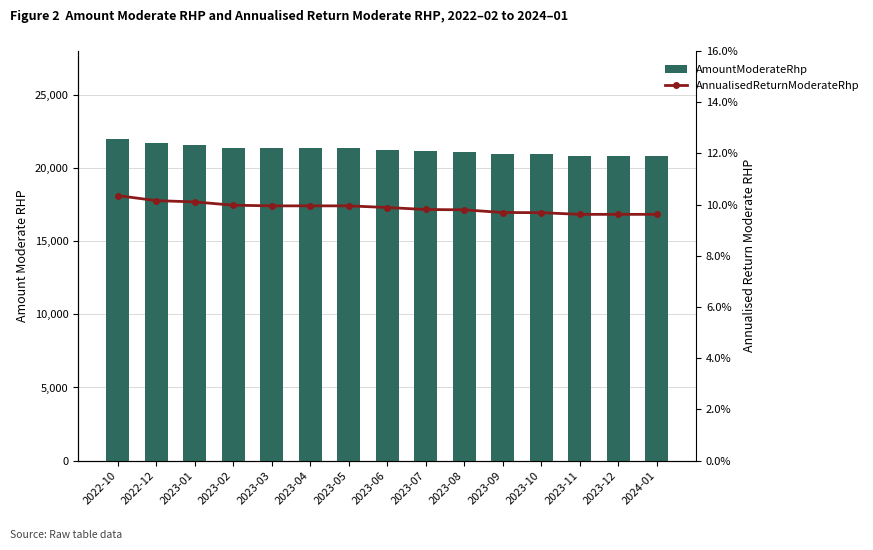

What is the difference between the maximum and second lowest values in the AnnualisedReturnModerateRhp series?

0.7